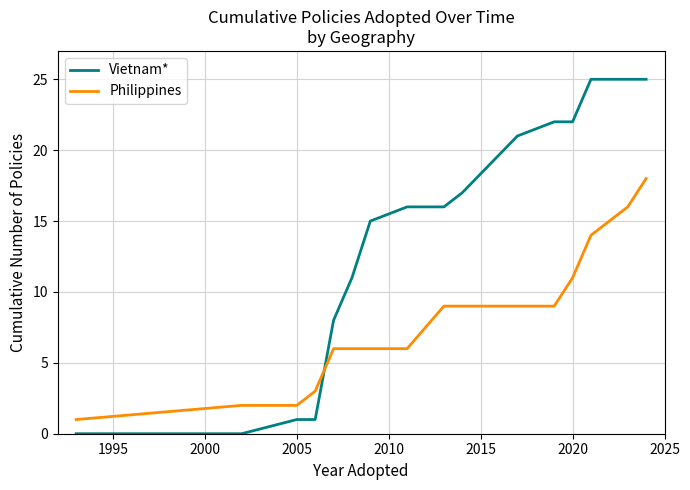

Reading left to right, transcribe all the data shown in this chart.

Vietnam*: 0	0	1	1	8	11	15	16	16	17	21	22	22	25	25	25
Philippines: 1	2	2	3	6	6	6	6	9	9	9	9	11	14	16	18